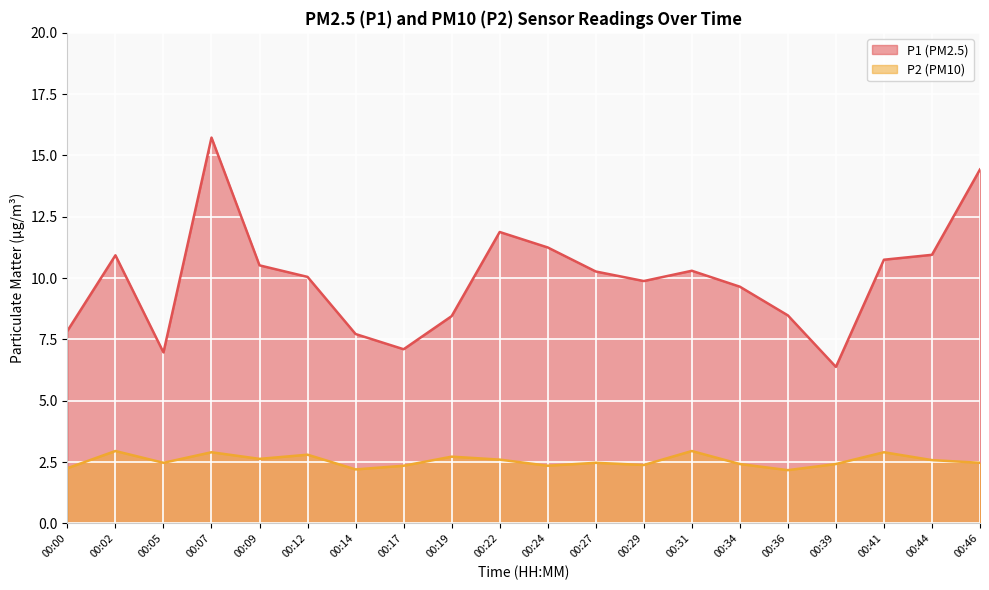

Reading right to left, transcribe all the data shown in this chart.

P1: 14.4	10.9	10.8	6.4	8.5	9.7	10.3	9.9	10.3	11.2	11.9	8.4	7.1	7.7	10.1	10.5	15.7	7.0	10.9	7.8
P2: 2.5	2.6	2.9	2.4	2.2	2.4	3.0	2.4	2.5	2.4	2.6	2.7	2.4	2.2	2.8	2.6	2.9	2.5	3.0	2.2